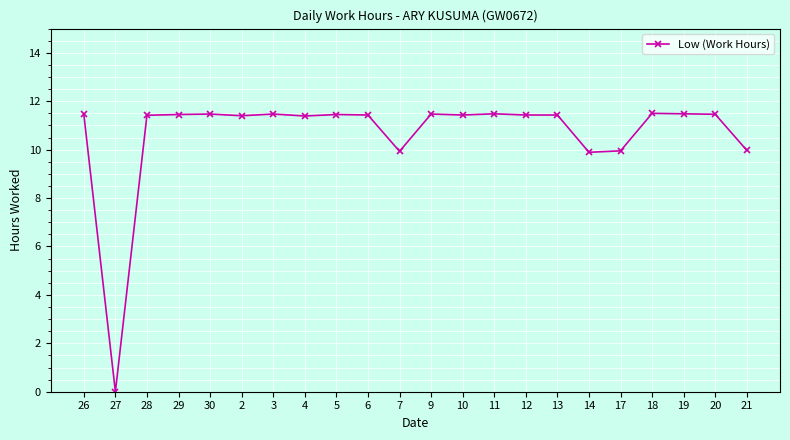

Which label corresponds to the smallest value in the chart?

27